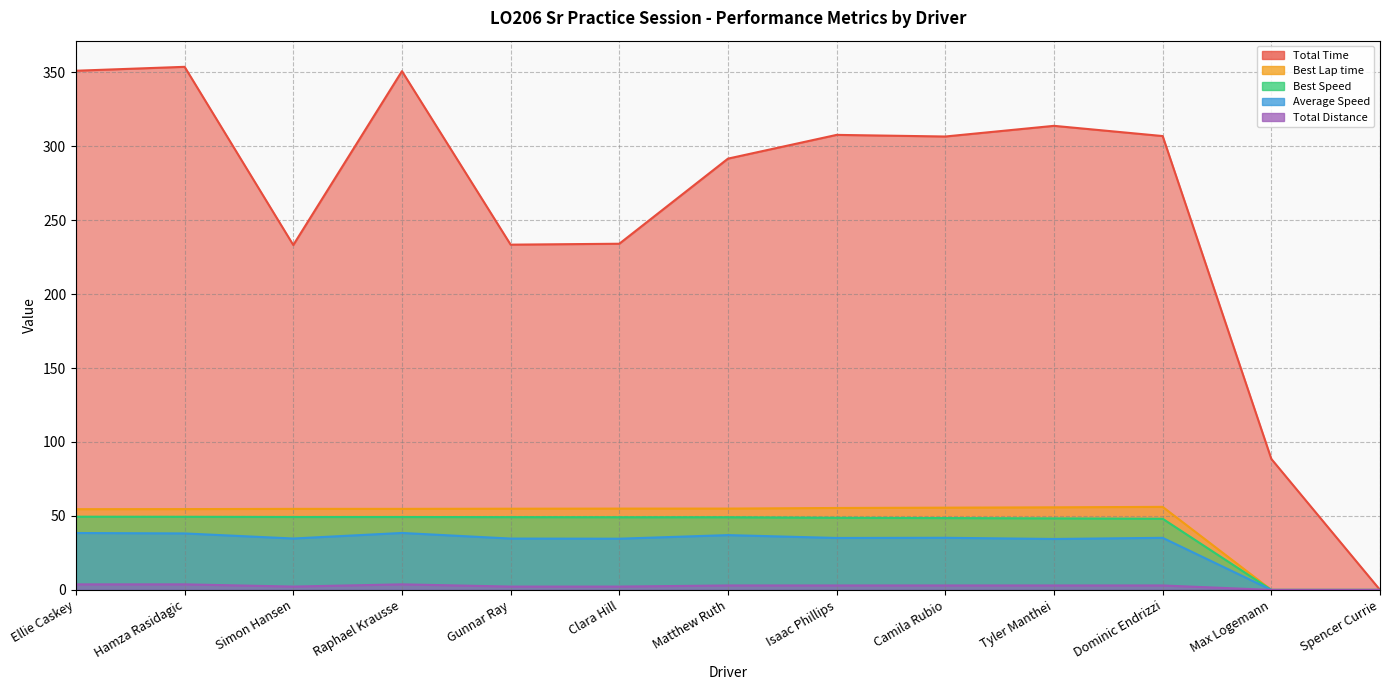

What is the difference between the maximum and minimum values in the Total Time series?

353.6